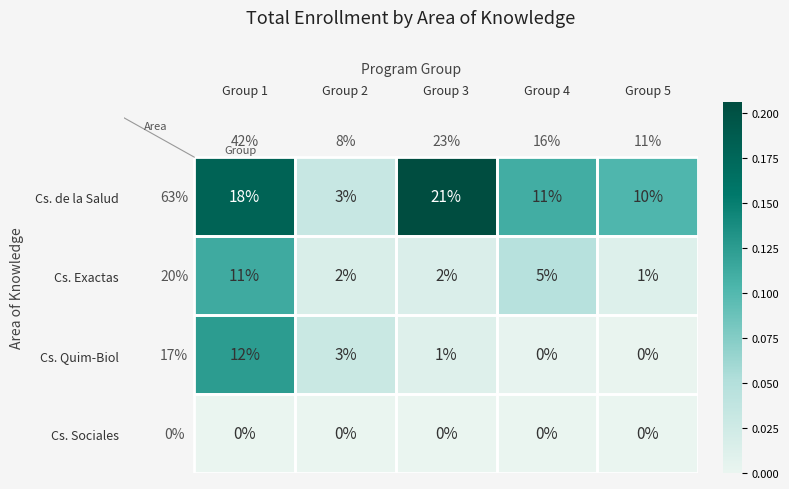

The value of Cs. Quim-Biol at Group 2 is 1. True or false?

False